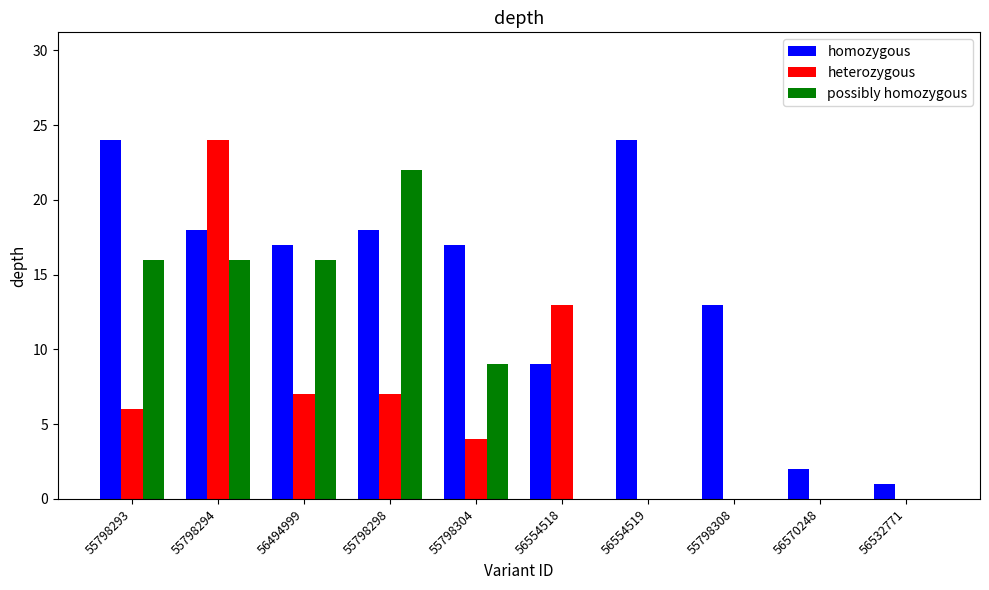

How many groups of bars are there?

10